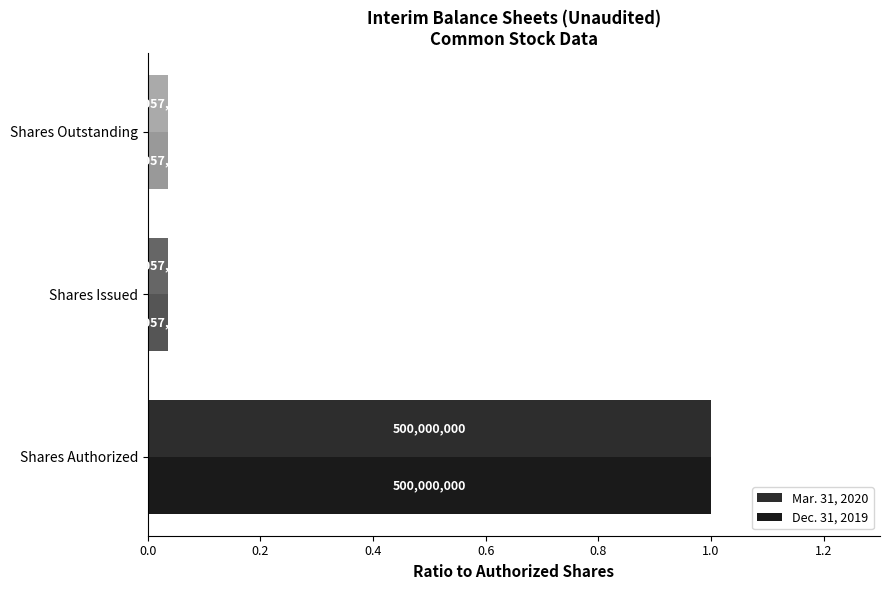

Which series has the widest spread of values?

Mar. 31, 2020